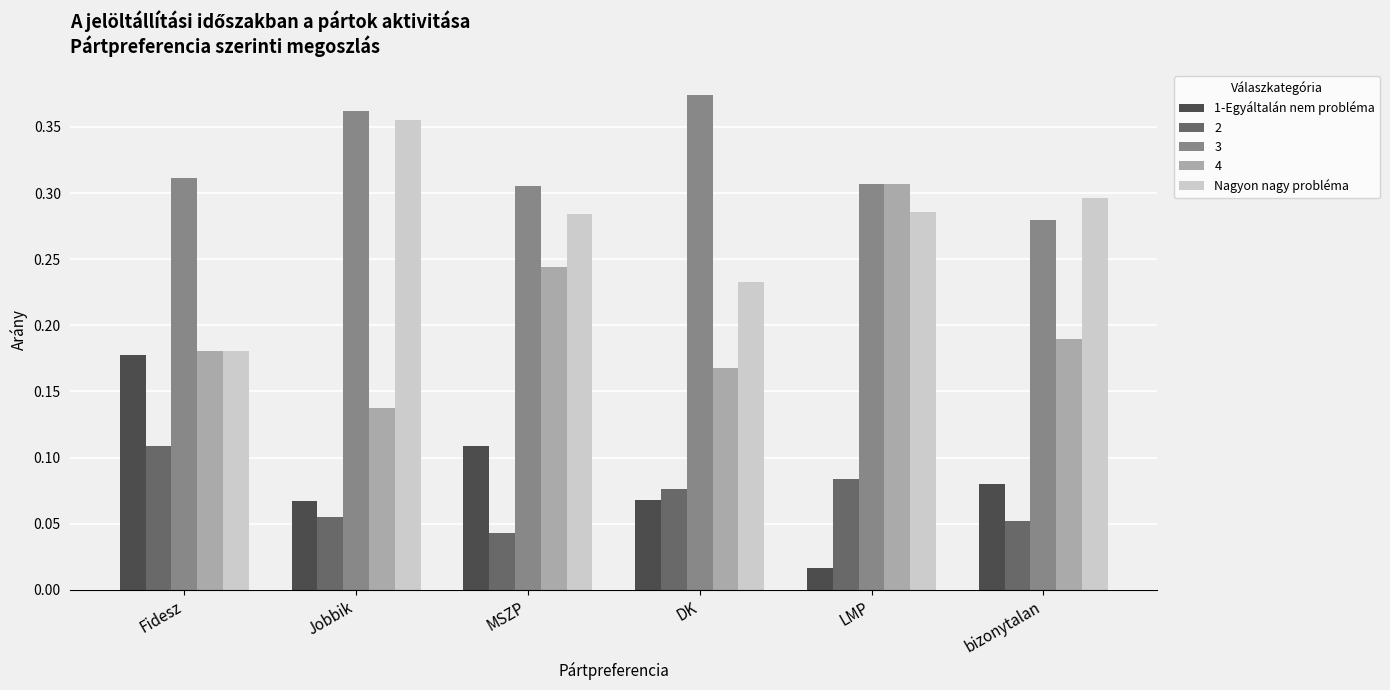

Which label corresponds to the largest value in the chart?

DK